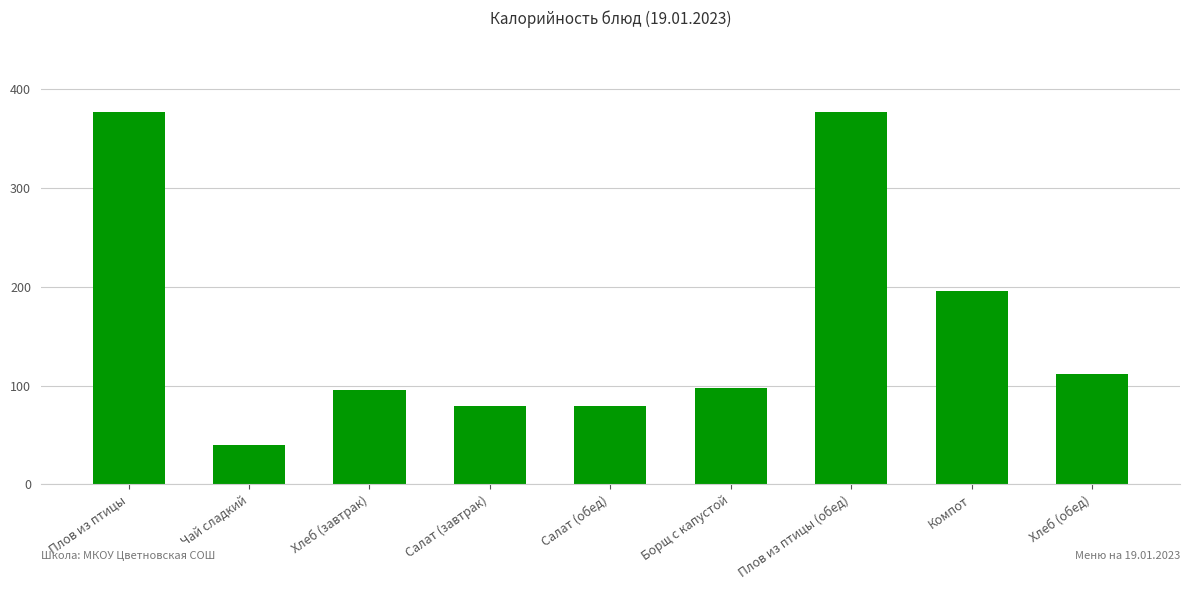

Which label corresponds to the smallest value in the chart?

Чай сладкий